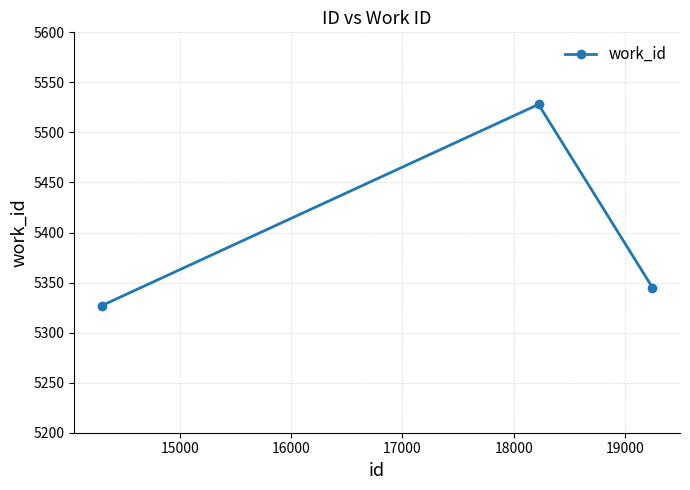

What is the smallest value displayed?

5327